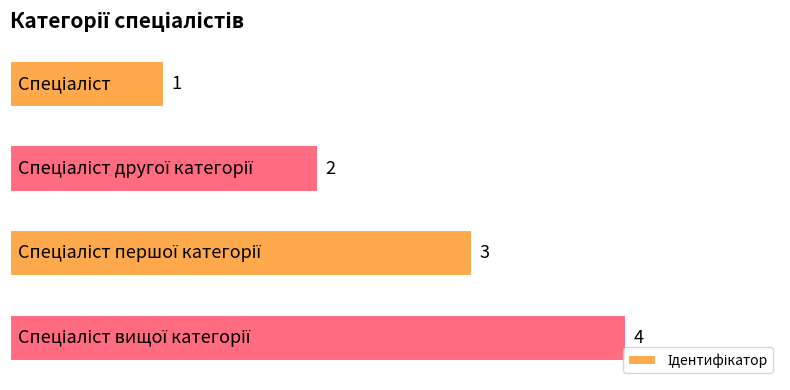

What is the maximum value shown in the chart?

4